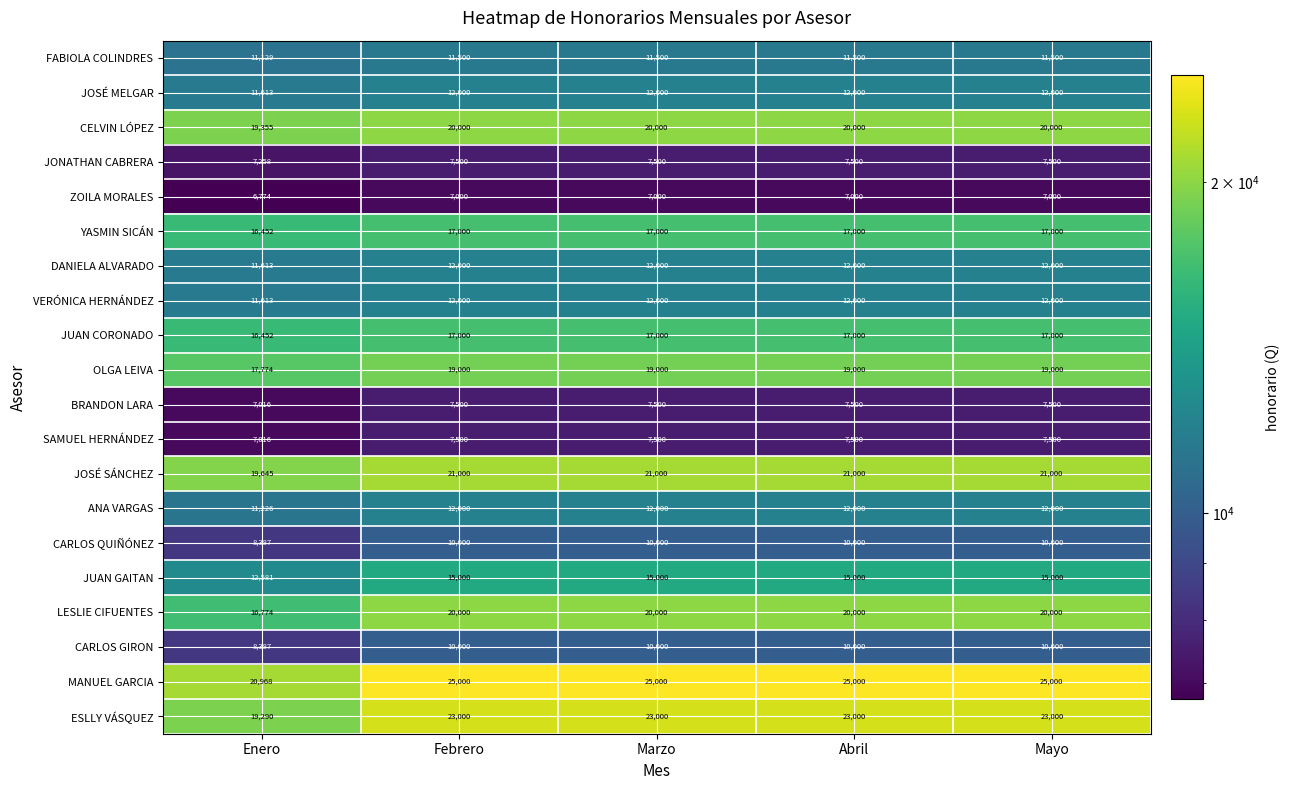

What is the total value across all series at Febrero?

286000